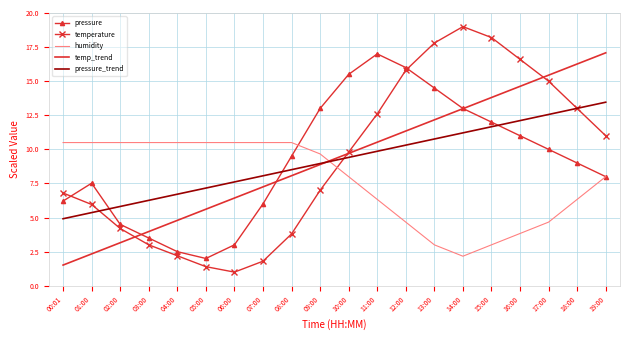

Which series has the largest range (max minus min)?

temperature